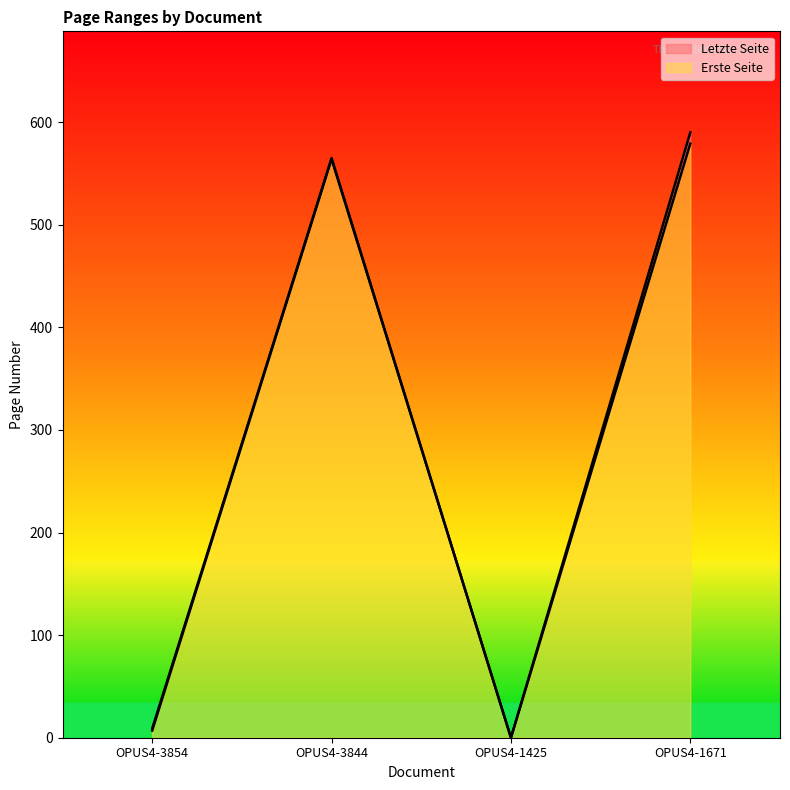

How many values in Letzte Seite are above zero?

3